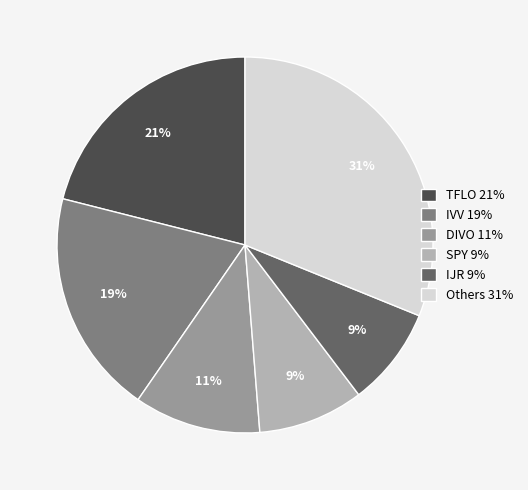

Is there a majority slice in this chart?

No